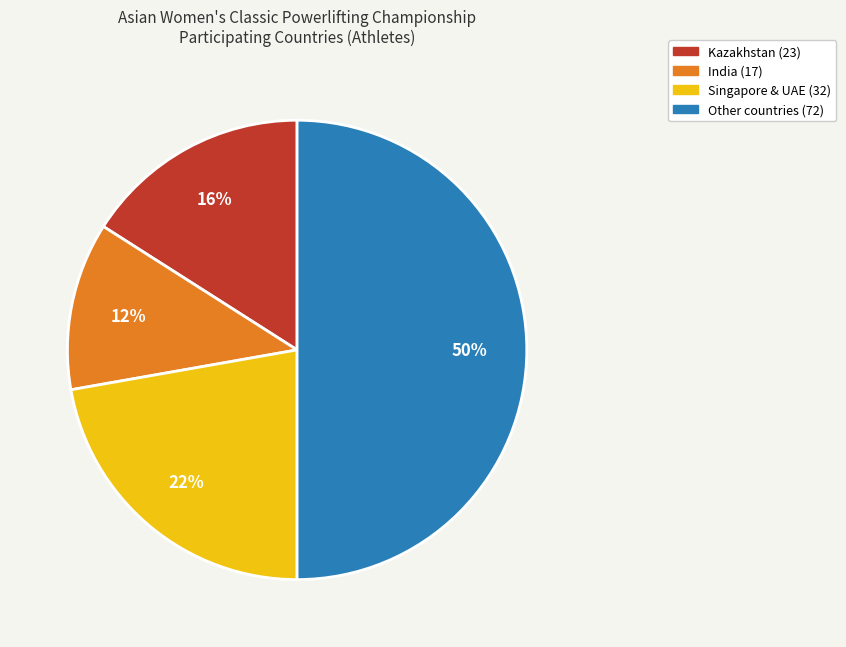

To the nearest percent, what is the average slice percentage?

25%